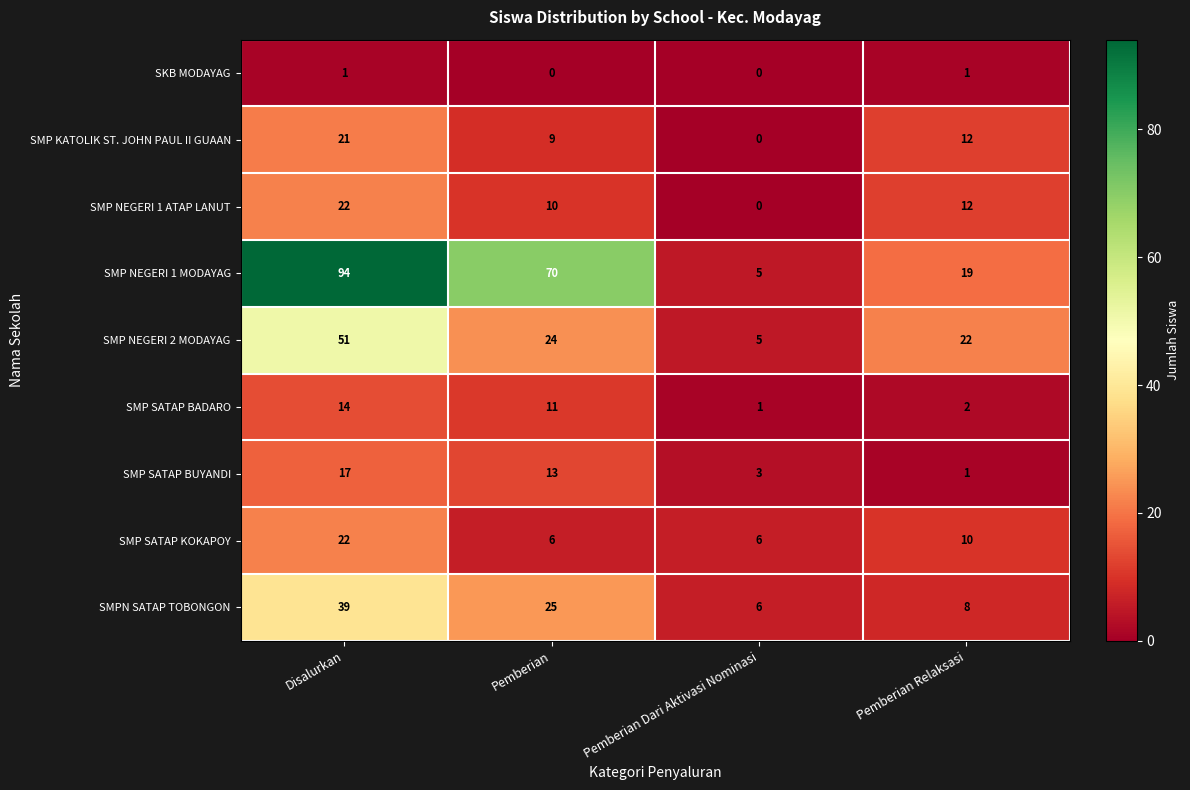

What is the maximum value shown in the chart?

94